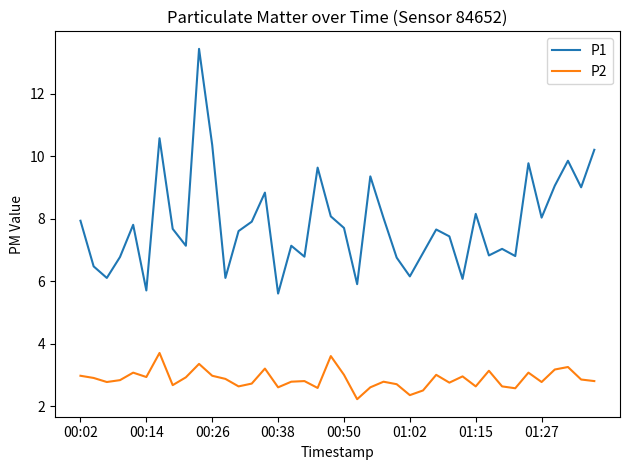

In P2, how many points are higher than both neighbors (excluding endpoints)?

12